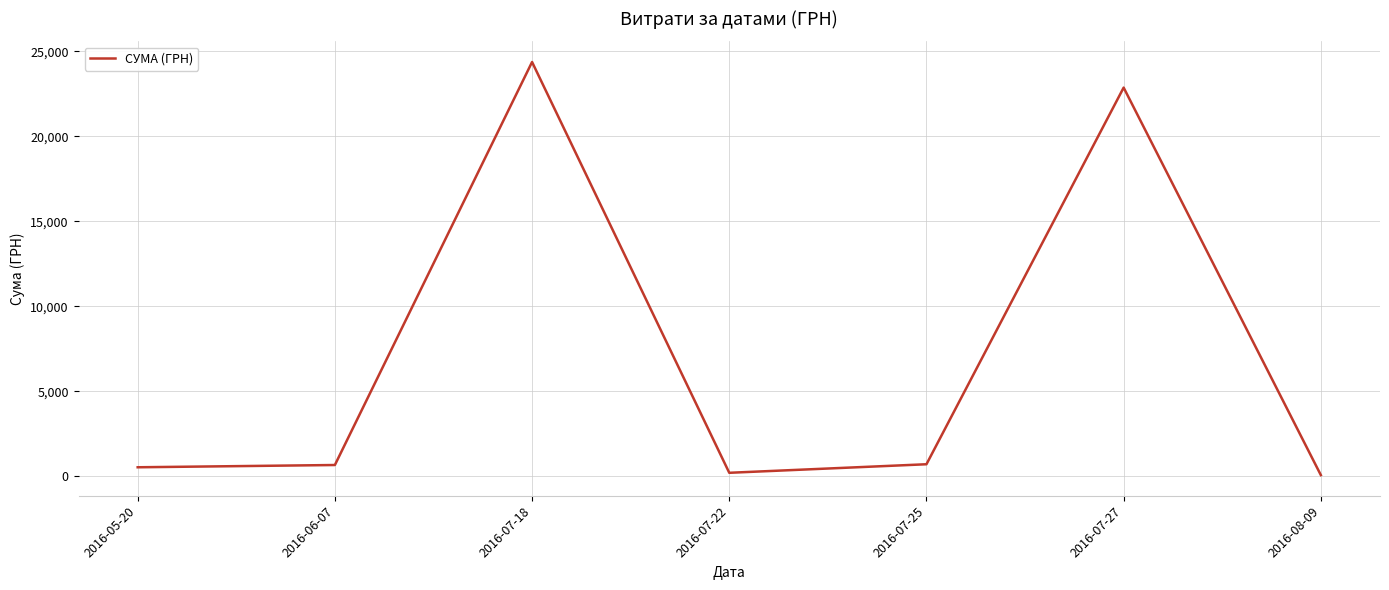

Is it true that the value at 2016-07-27 is 22864.0?

True